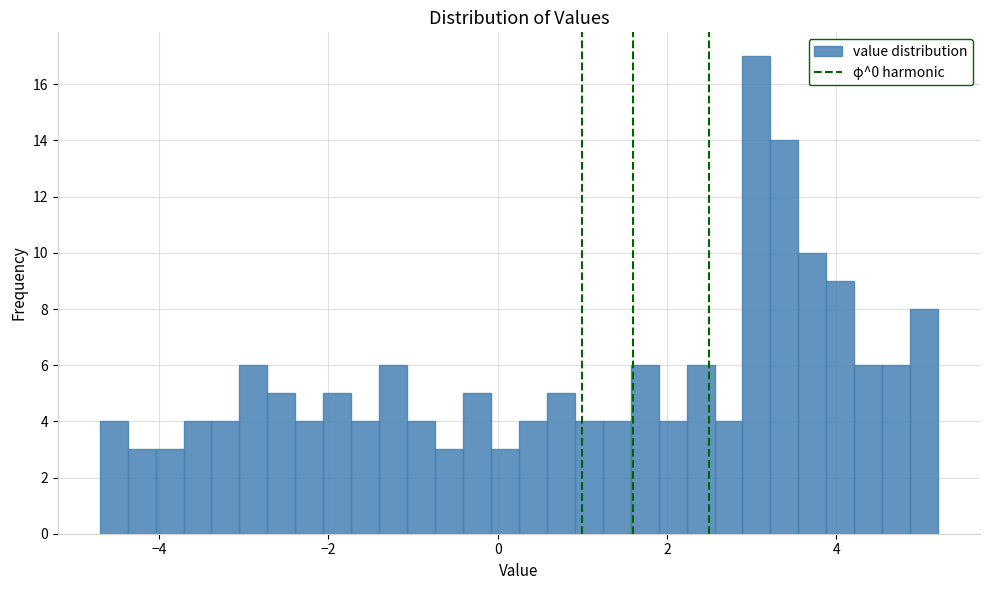

Around what value on the x-axis is the tallest bar? Give the approximate position of its centre, as read against the axis.

3.0